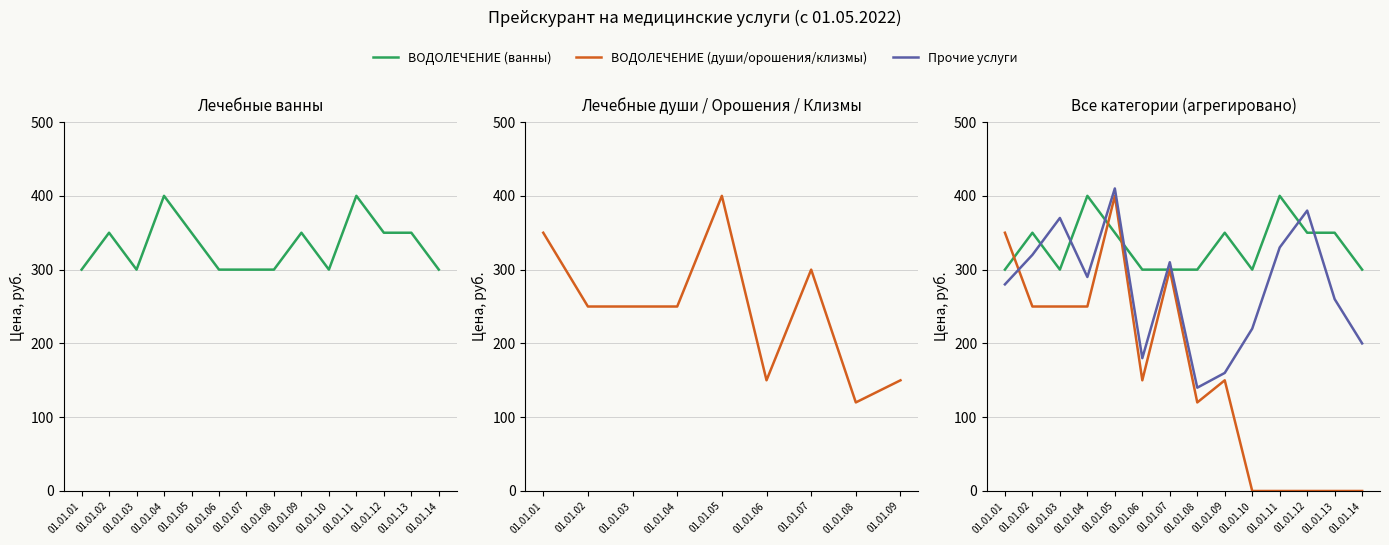

True or false: Прочие услуги has a value of 252 at 01.01.09.

False